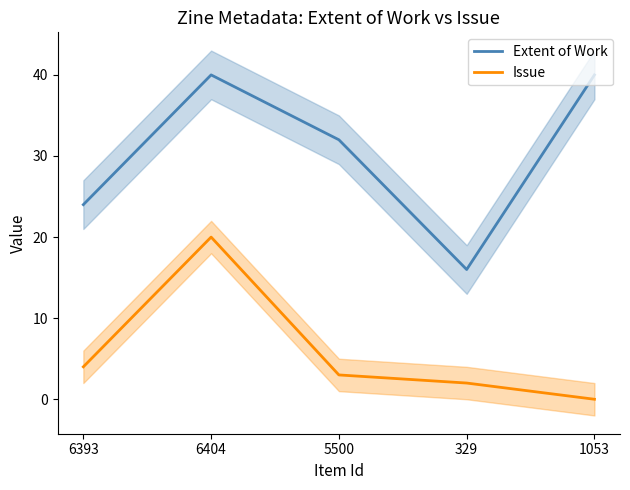

Reading left to right, what are all the values shown in this chart?

Extent of Work: 24	40	32	16	40
Issue: 4	20	3	2	0